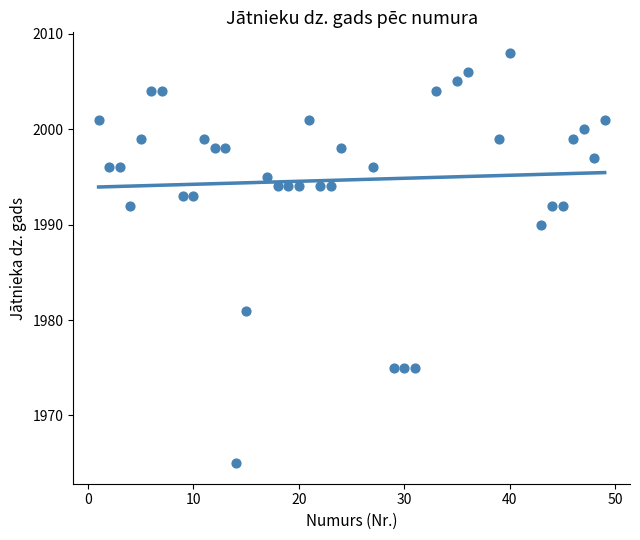

What is the range of X values (max minus min)?

48